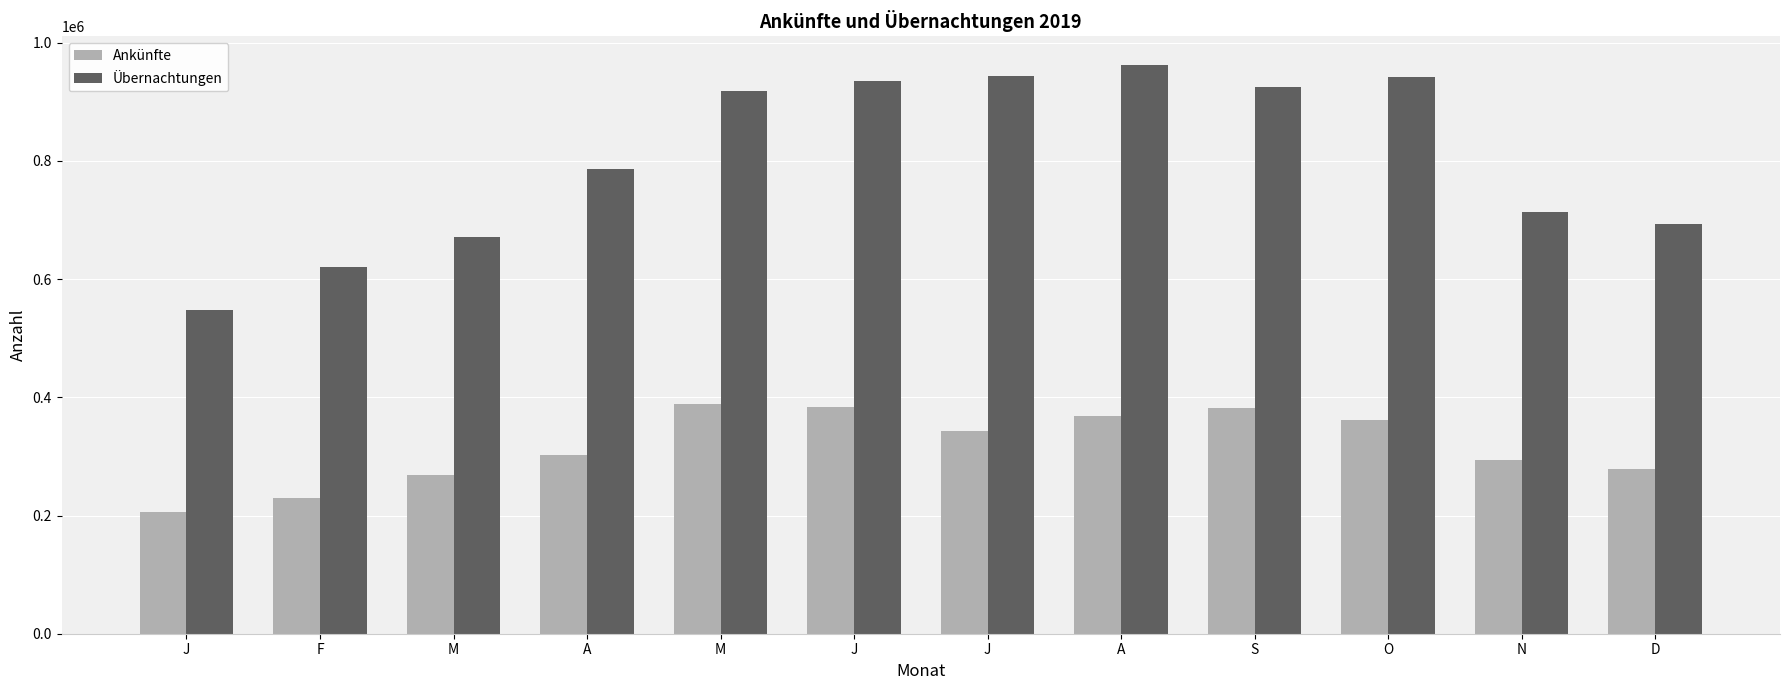

The Ankünfte series shows 285668 at J. True or false?

False